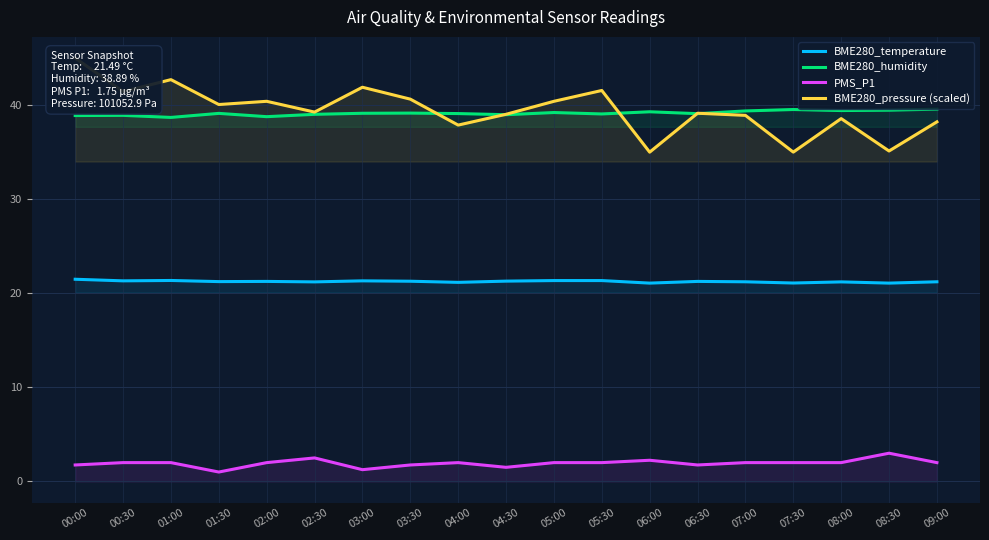

Which label corresponds to the largest value in the chart?

00:00